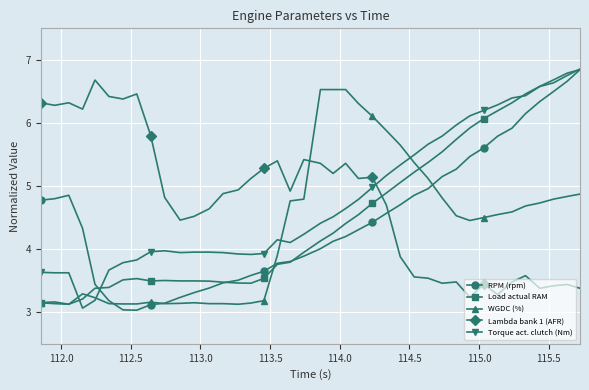

What is the sum of all Torque act. clutch (Nm) values?

191.4